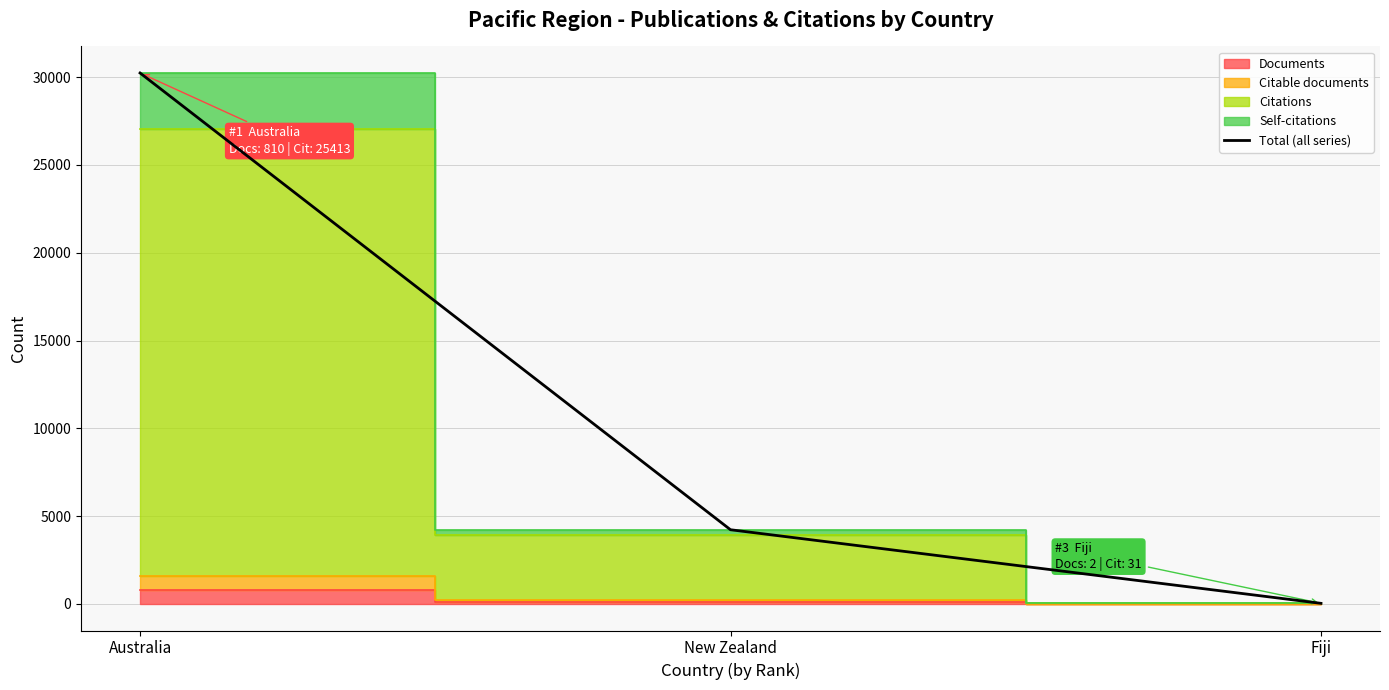

Rank the categories by value from lowest to highest.

Fiji, New Zealand, Australia